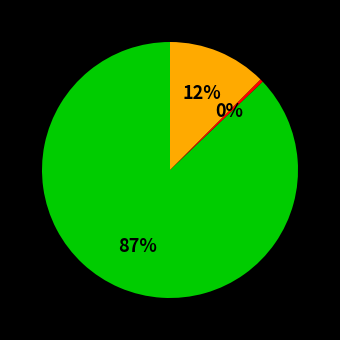

Is there any slice that represents more than half of the pie?

Yes